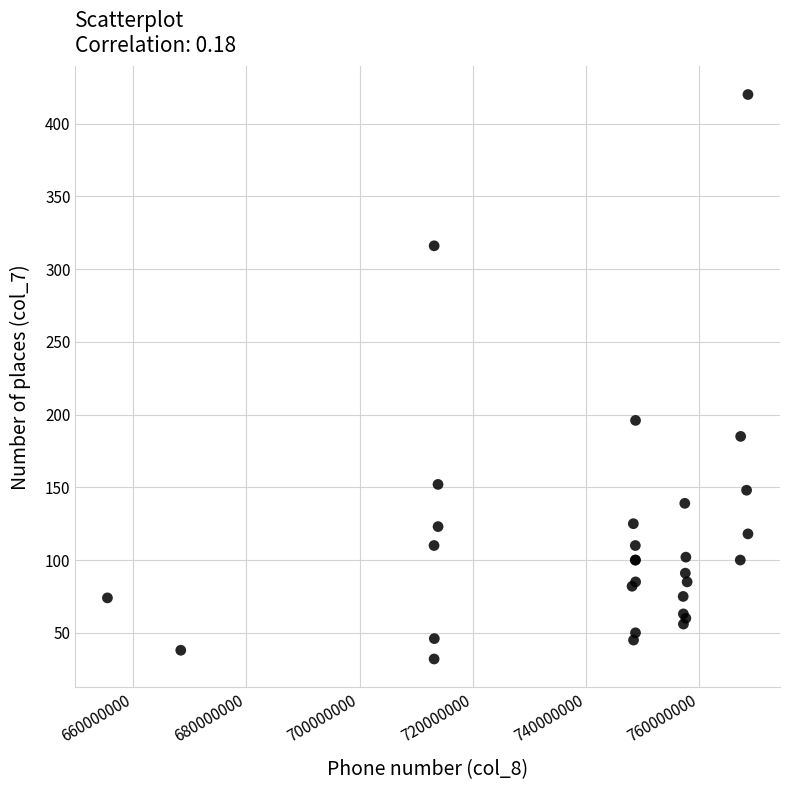

What Y value in the scatter plot is closest to 226?

196